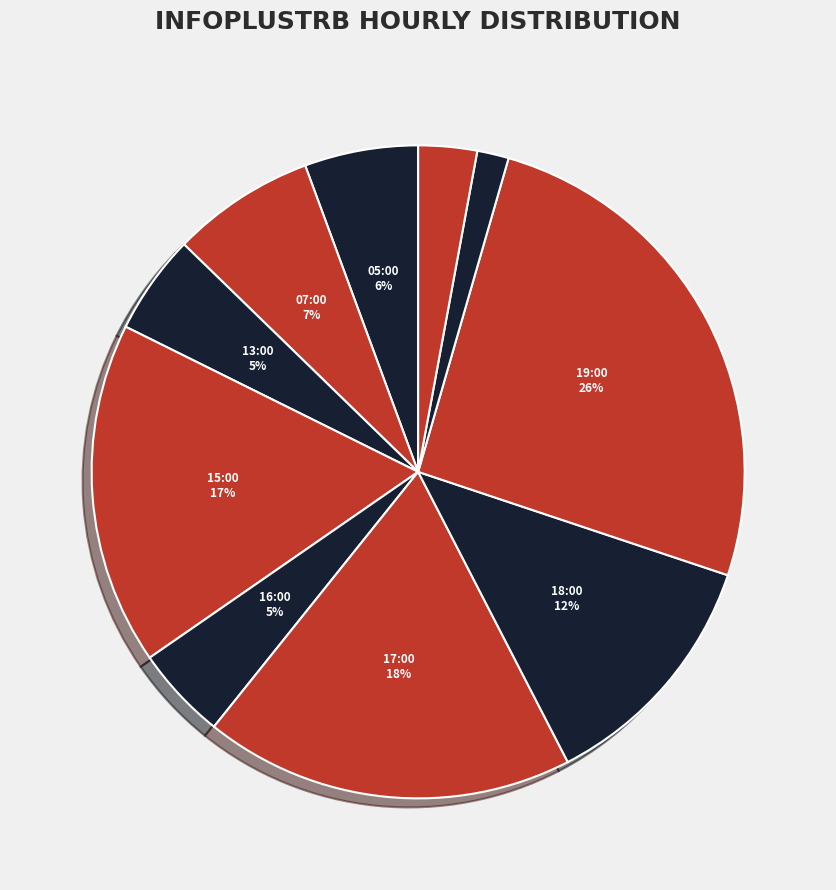

How many segments does this pie chart have?

10